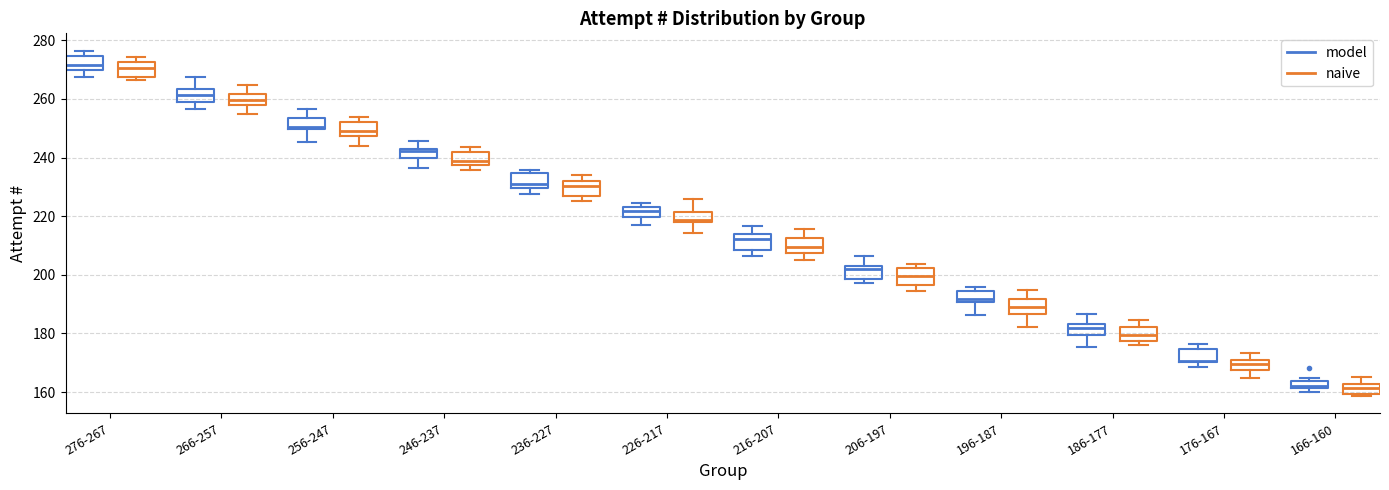

Where does the lower whisker of the box for 176-167 (naive) end on the y-axis? The values are not printed on the chart, so give them approximately, as read against the axis.

164